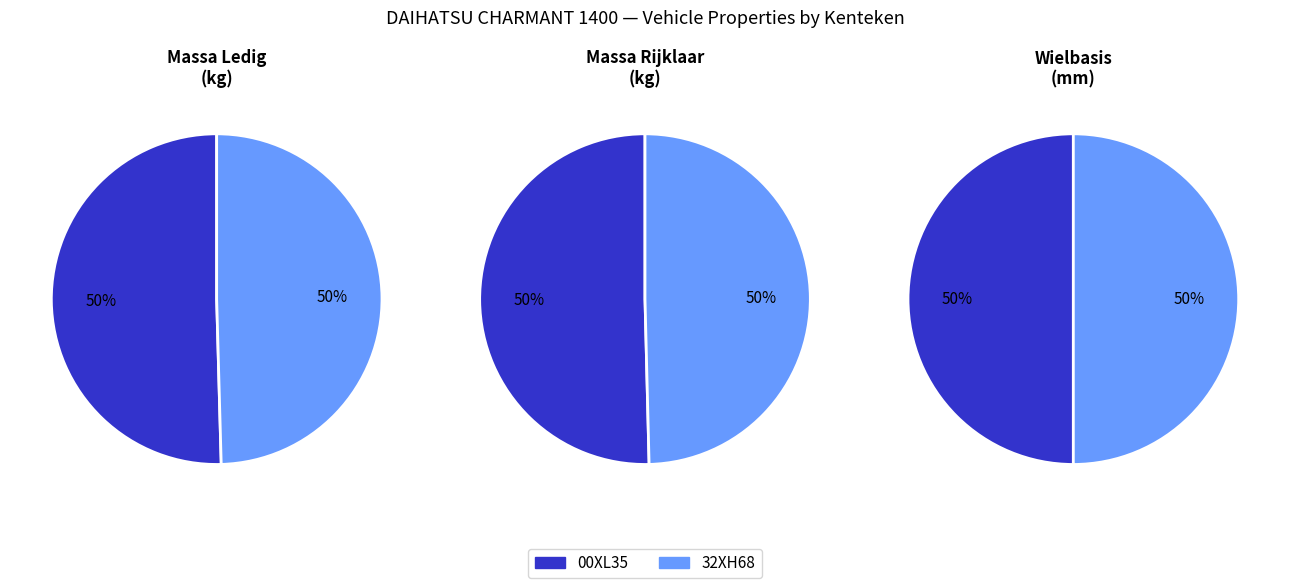

Does 32XH68 account for over 50% of the chart?

No